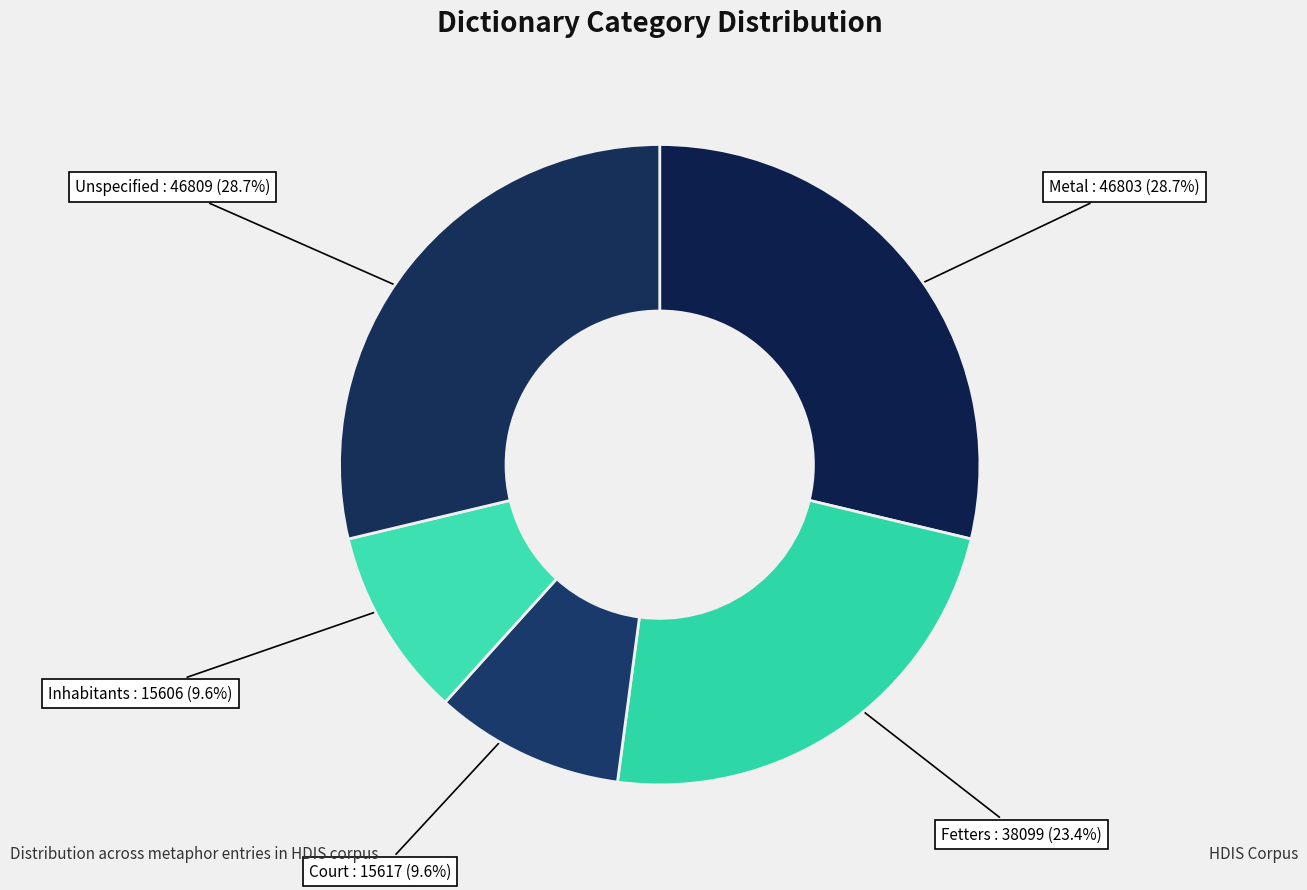

Count the number of slices in the pie.

5